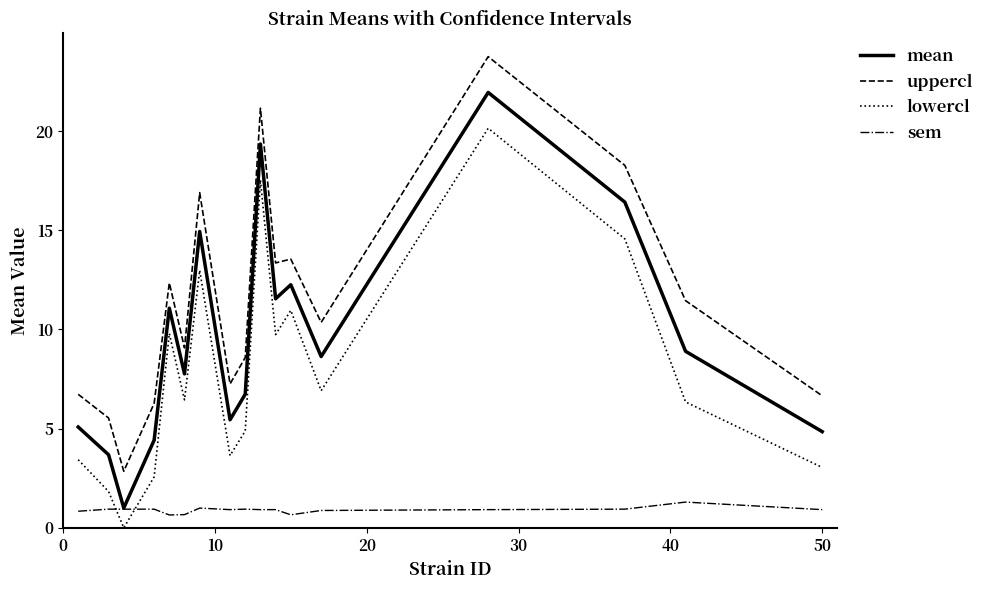

Which series has the largest total across all categories?

uppercl